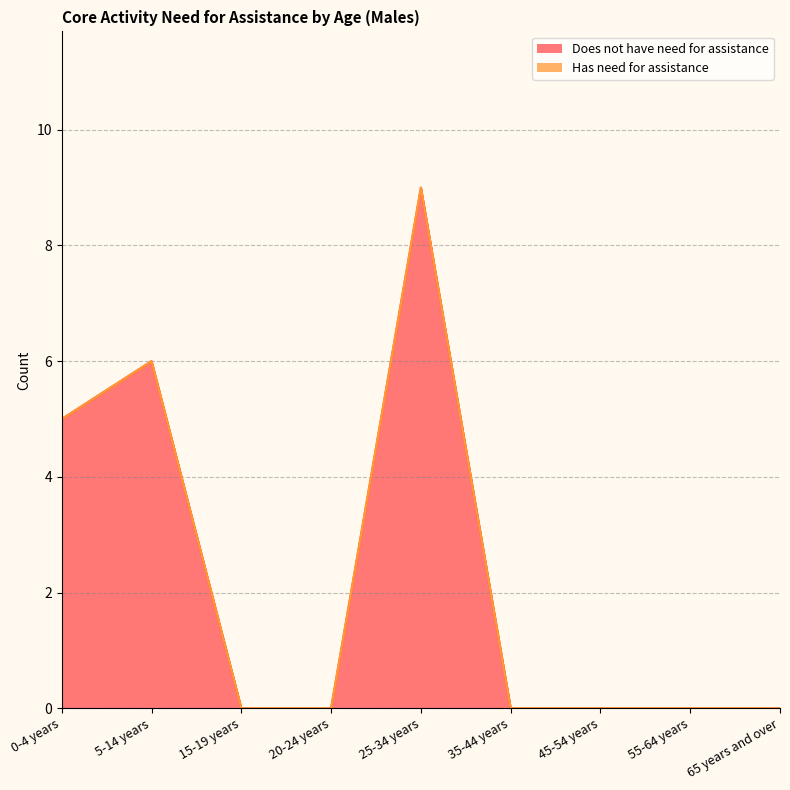

List the labels in order of value, smallest first.

15-19 years, 20-24 years, 35-44 years, 45-54 years, 55-64 years, 65 years and over, 0-4 years, 5-14 years, 25-34 years